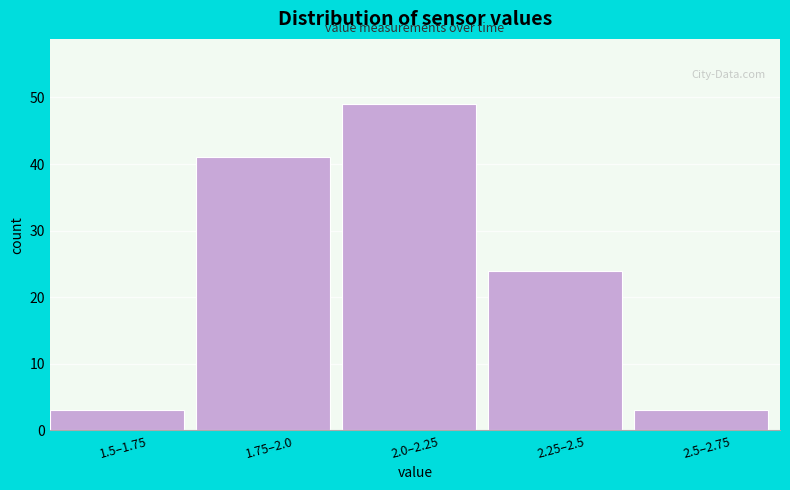

Reading right to left, what are all the values shown in this chart?

3	24	49	41	3